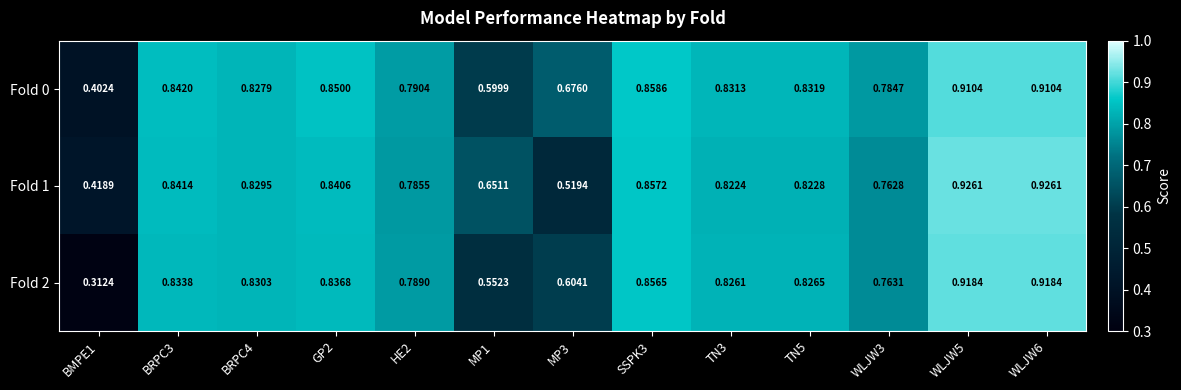

Is the value of Fold 0 at MP3 greater than the value of Fold 1 at BRPC3?

No